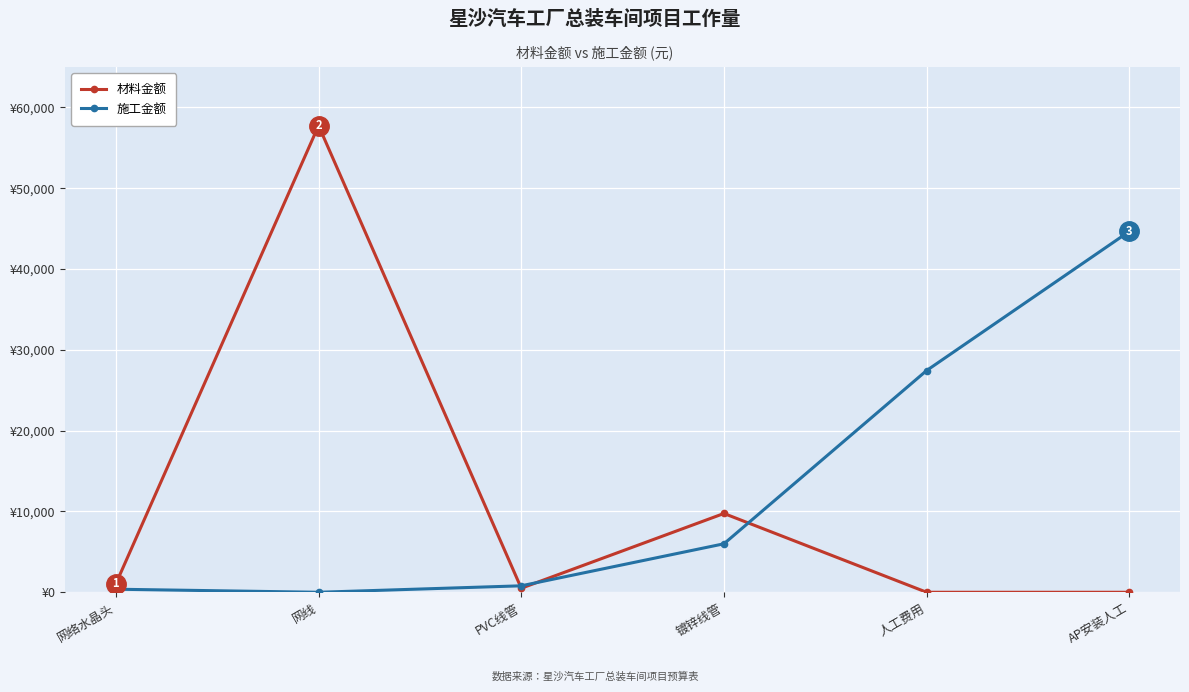

Reading left to right, what are all the values shown in this chart?

材料金额: 网络水晶头=1058.4	网线=57750.0	PVC线管=500.0	镀锌线管=9750.0	人工费用=0.0	AP安装人工=0.0
施工金额: 网络水晶头=378.0	网线=0.0	PVC线管=800.0	镀锌线管=6000.0	人工费用=27440.0	AP安装人工=44660.0